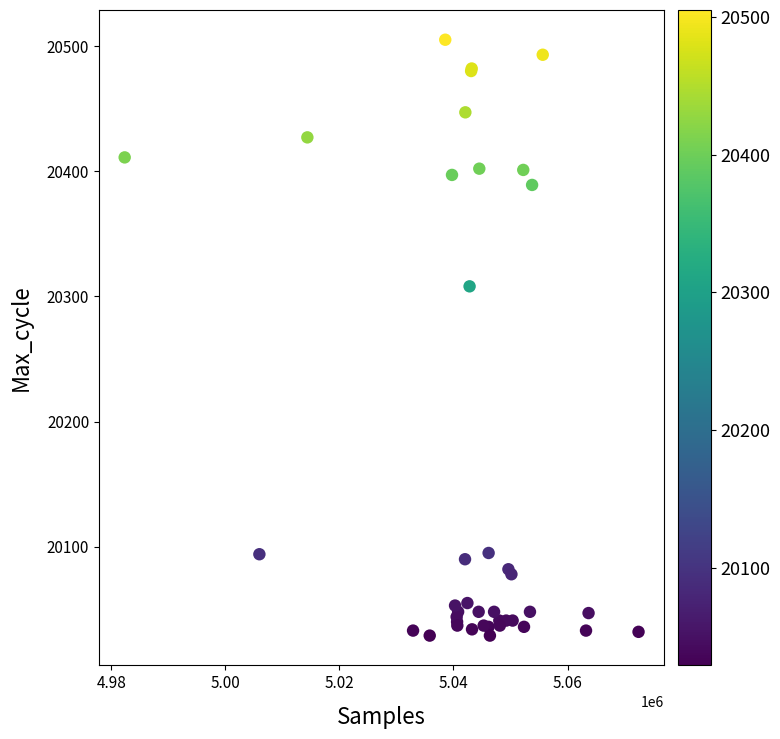

What Y value in the scatter plot is closest to 20267?

20308